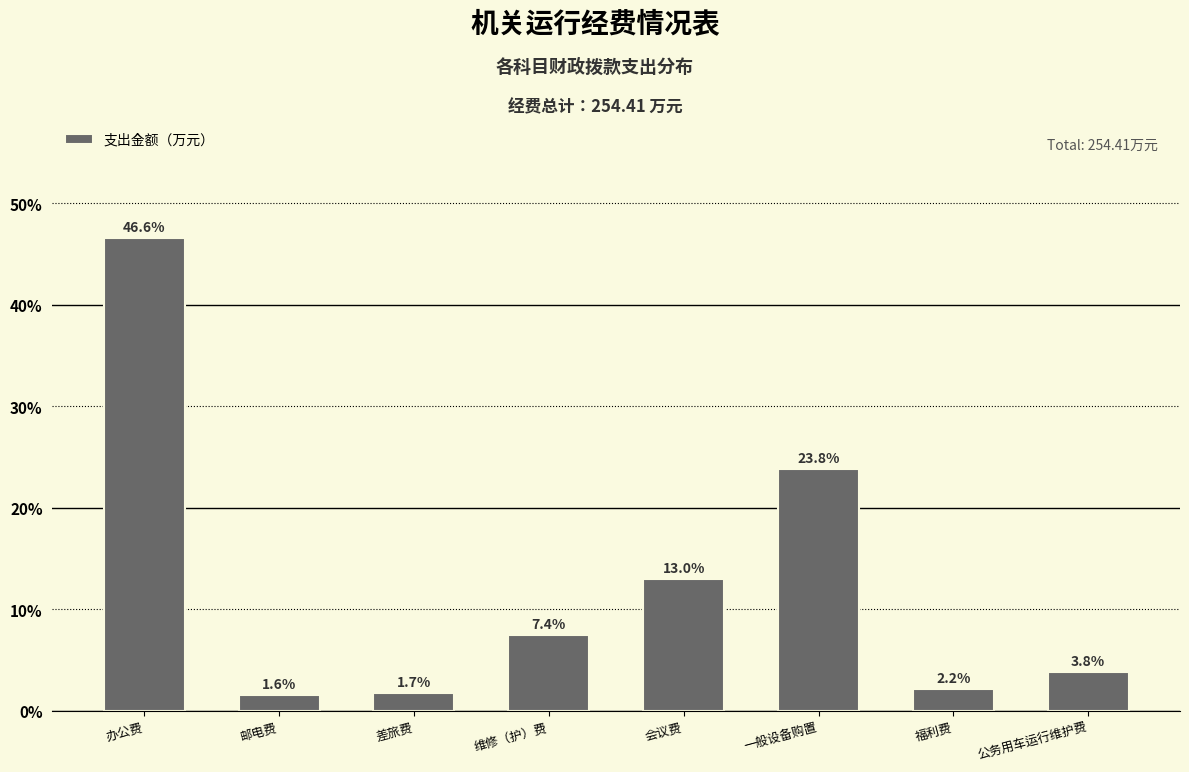

Reading left to right, list all the values displayed in this chart.

办公费=46.6	邮电费=1.6	差旅费=1.7	维修（护）费=7.4	会议费=13.0	一般设备购置=23.8	福利费=2.2	公务用车运行维护费=3.8